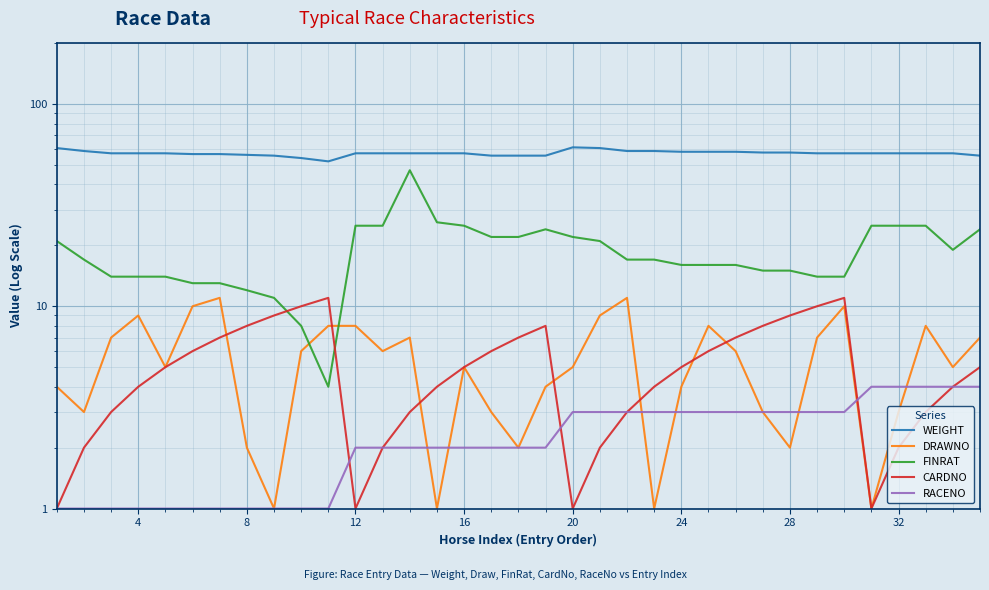

Reading left to right, what are all the values shown in this chart?

WEIGHT: 60.5	58.5	57.0	57.0	57.0	56.5	56.5	56.0	55.5	54.0	52.0	57.0	57.0	57.0	57.0	57.0	55.5	55.5	55.5	61.0	60.5	58.5	58.5	58.0	58.0	58.0	57.5	57.5	57.0	57.0	57.0	57.0	57.0	57.0	55.5
DRAWNO: 4.0	3.0	7.0	9.0	5.0	10.0	11.0	2.0	1.0	6.0	8.0	8.0	6.0	7.0	1.0	5.0	3.0	2.0	4.0	5.0	9.0	11.0	1.0	4.0	8.0	6.0	3.0	2.0	7.0	10.0	1.0	3.0	8.0	5.0	7.0
FINRAT: 21.0	17.0	14.0	14.0	14.0	13.0	13.0	12.0	11.0	8.0	4.0	25.0	25.0	47.0	26.0	25.0	22.0	22.0	24.0	22.0	21.0	17.0	17.0	16.0	16.0	16.0	15.0	15.0	14.0	14.0	25.0	25.0	25.0	19.0	24.0
CARDNO: 1.0	2.0	3.0	4.0	5.0	6.0	7.0	8.0	9.0	10.0	11.0	1.0	2.0	3.0	4.0	5.0	6.0	7.0	8.0	1.0	2.0	3.0	4.0	5.0	6.0	7.0	8.0	9.0	10.0	11.0	1.0	2.0	3.0	4.0	5.0
RACENO: 1.0	1.0	1.0	1.0	1.0	1.0	1.0	1.0	1.0	1.0	1.0	2.0	2.0	2.0	2.0	2.0	2.0	2.0	2.0	3.0	3.0	3.0	3.0	3.0	3.0	3.0	3.0	3.0	3.0	3.0	4.0	4.0	4.0	4.0	4.0